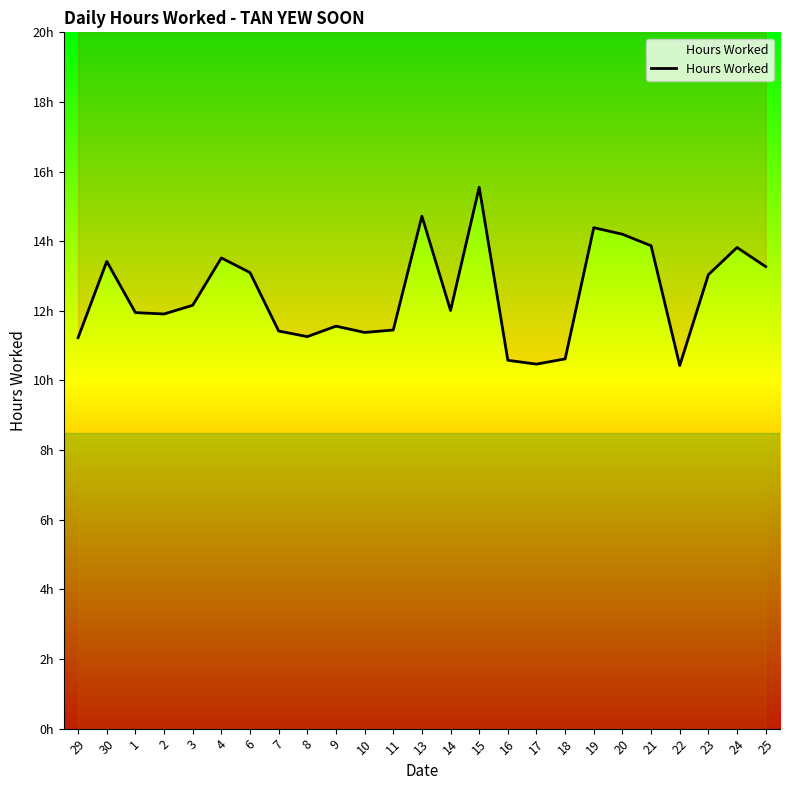

At which category does the data reach its first local peak?

30